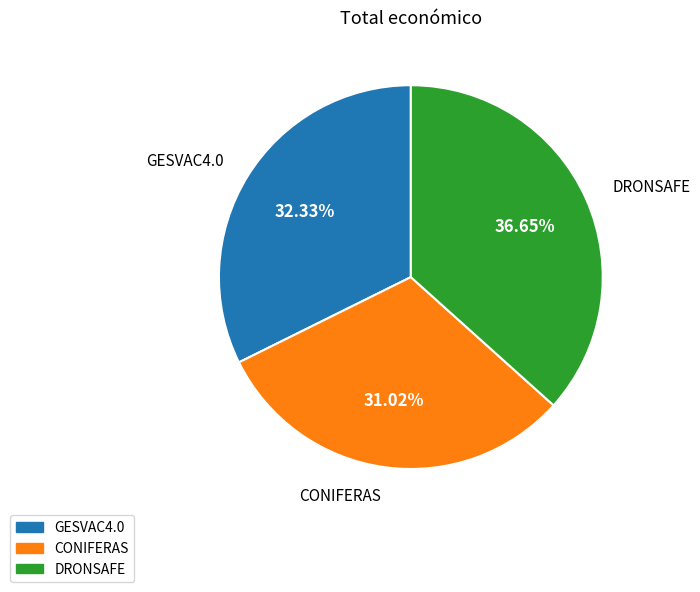

True or false: DRONSAFE accounts for 44% of the total.

False